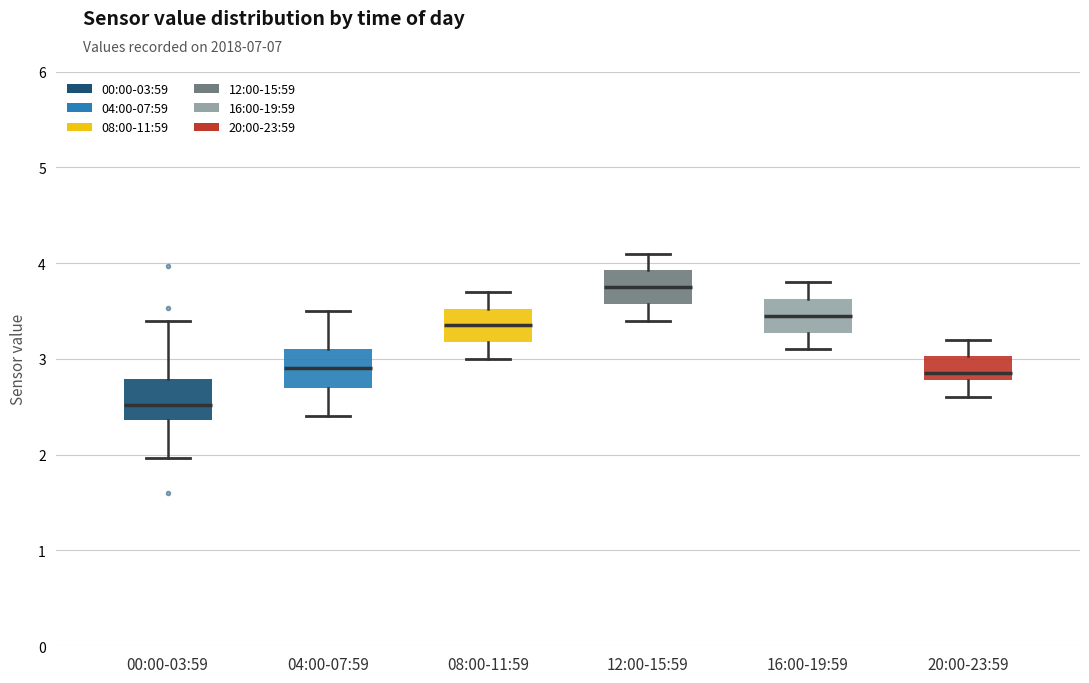

Reading left to right, read every box against the y-axis: the position of its median line, the range the box covers, and the ends of its whiskers. The values are not printed on the chart, so give them approximately, as read against the axis.

00:00-03:59: median 2.5, box 2.4 to 2.8, whiskers 2.0 to 3.4
04:00-07:59: median 2.9, box 2.7 to 3.1, whiskers 2.4 to 3.5
08:00-11:59: median 3.4, box 3.2 to 3.5, whiskers 3.0 to 3.7
12:00-15:59: median 3.8, box 3.6 to 3.9, whiskers 3.4 to 4.1
16:00-19:59: median 3.5, box 3.3 to 3.6, whiskers 3.1 to 3.8
20:00-23:59: median 2.9, box 2.8 to 3.0, whiskers 2.6 to 3.2